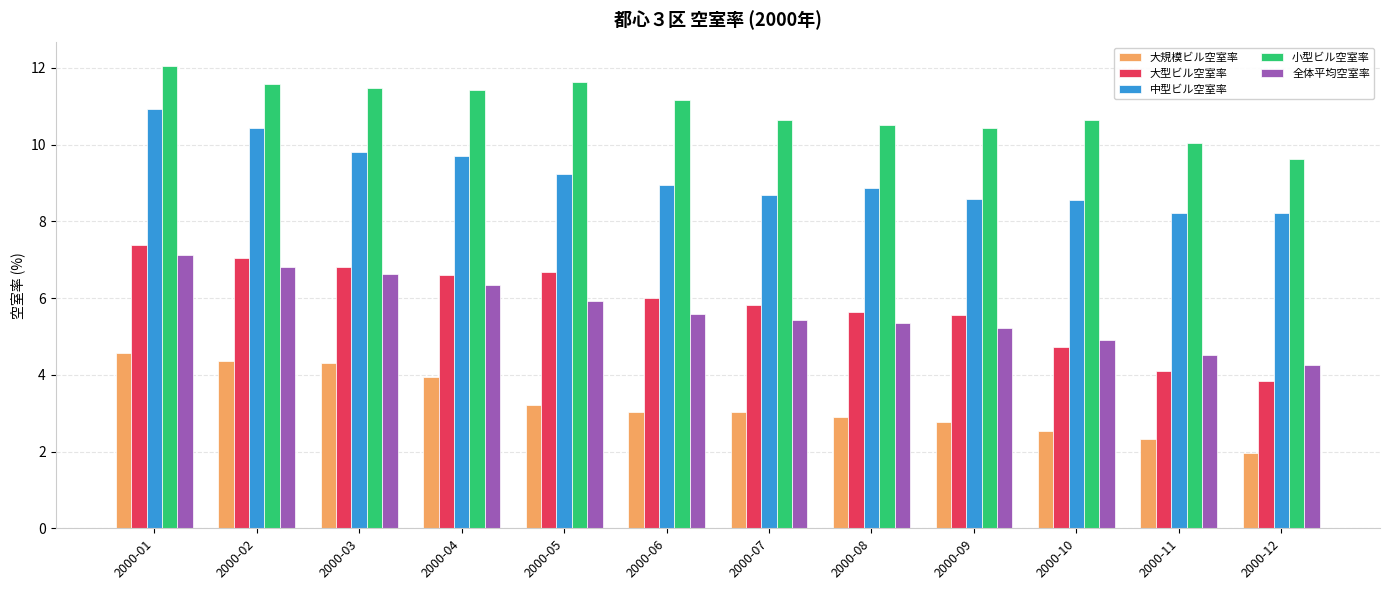

Are the bars grouped side by side (vs. stacked)?

Yes